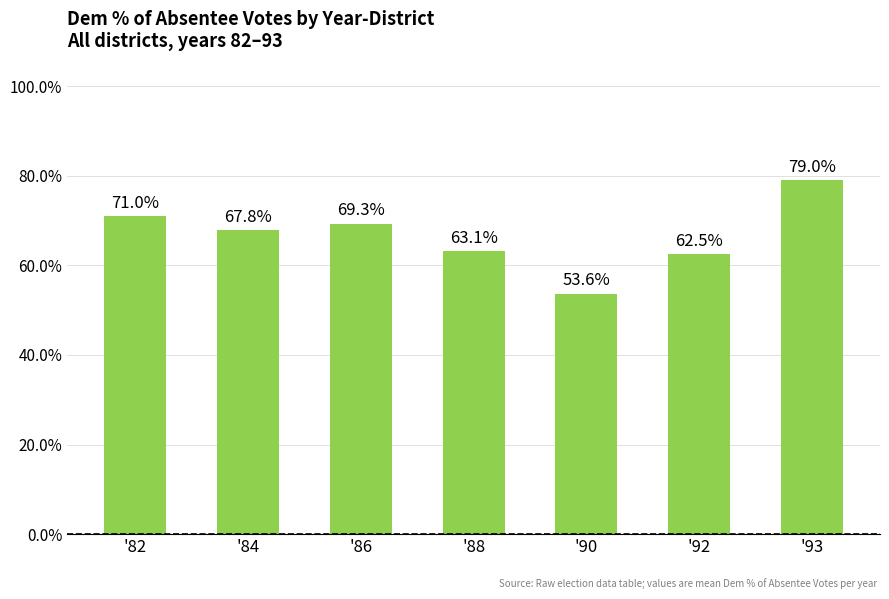

What is the value of the 7th bar from the left?

79.0